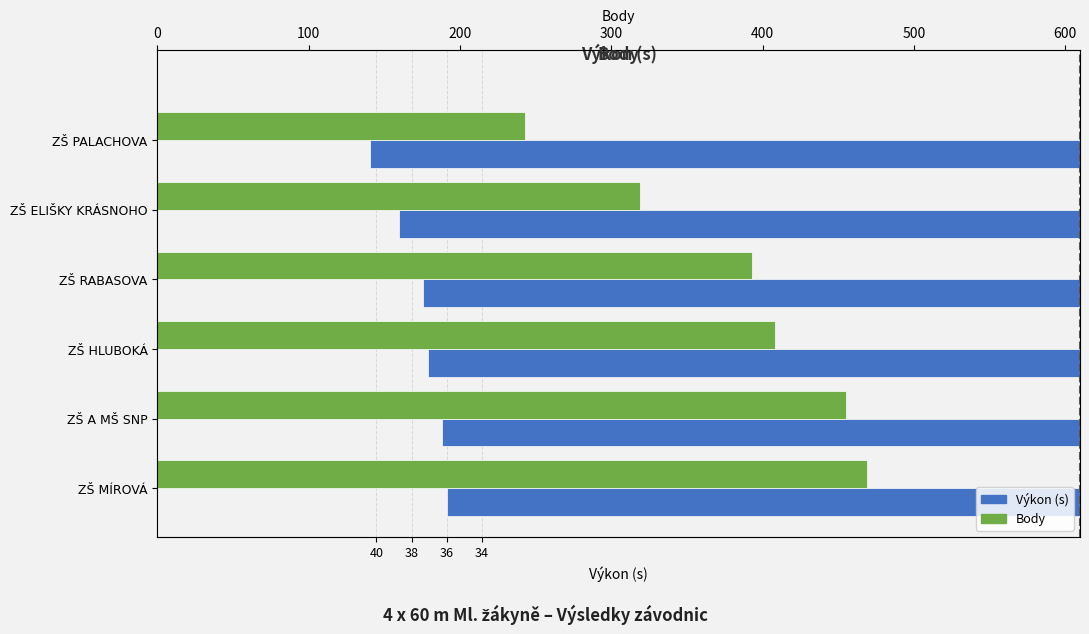

Which series has the largest total across all categories?

Body